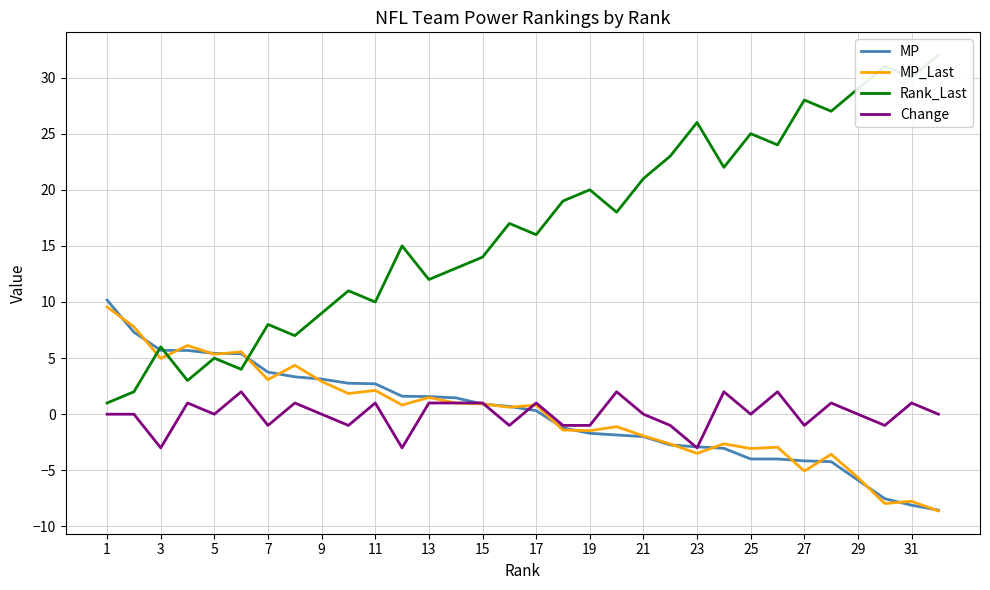

Is it true that MP equals -2.9 at 23?

True